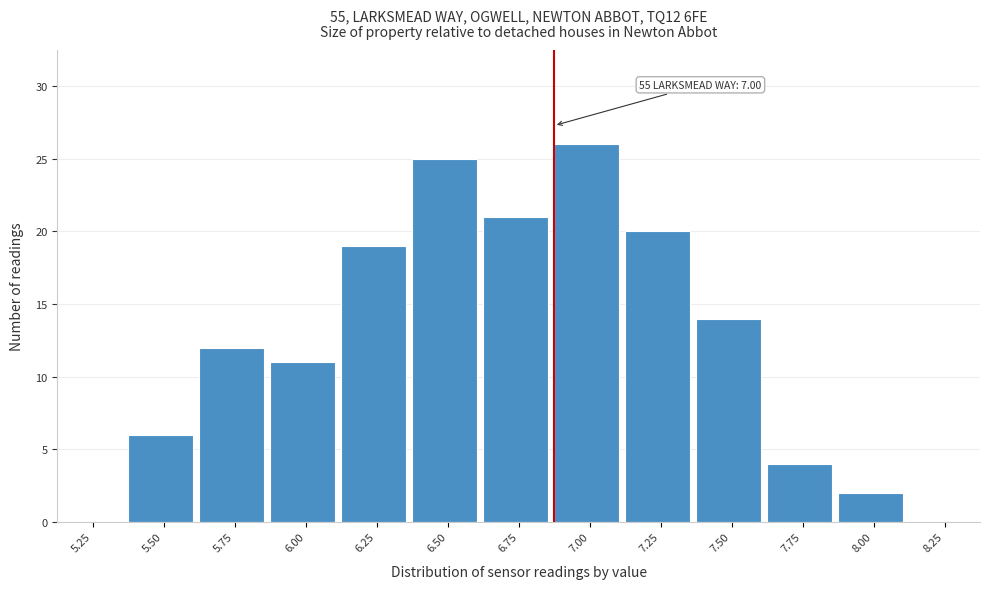

Reading right to left, extract all data points from this chart.

8.25=0	8.00=2	7.75=4	7.50=14	7.25=20	7.00=26	6.75=21	6.50=25	6.25=19	6.00=11	5.75=12	5.50=6	5.25=0